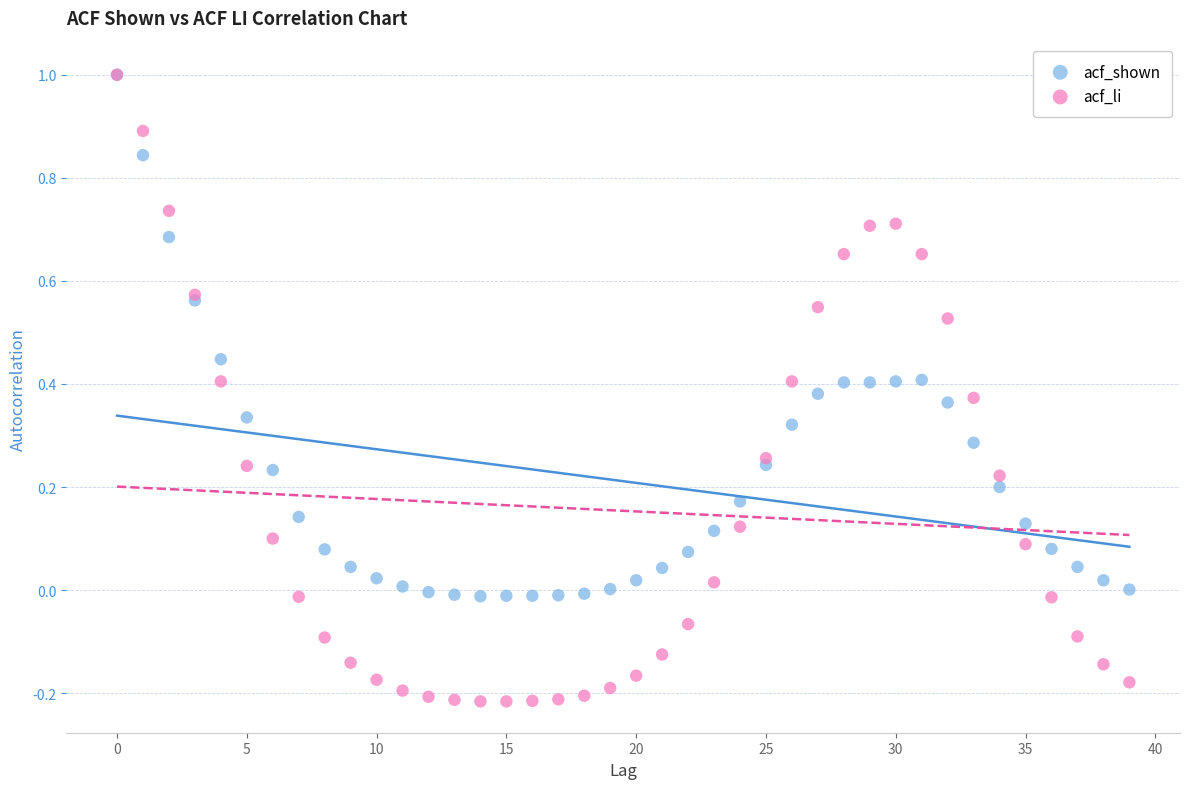

What are all the series names shown in the legend?

acf_shown, acf_li